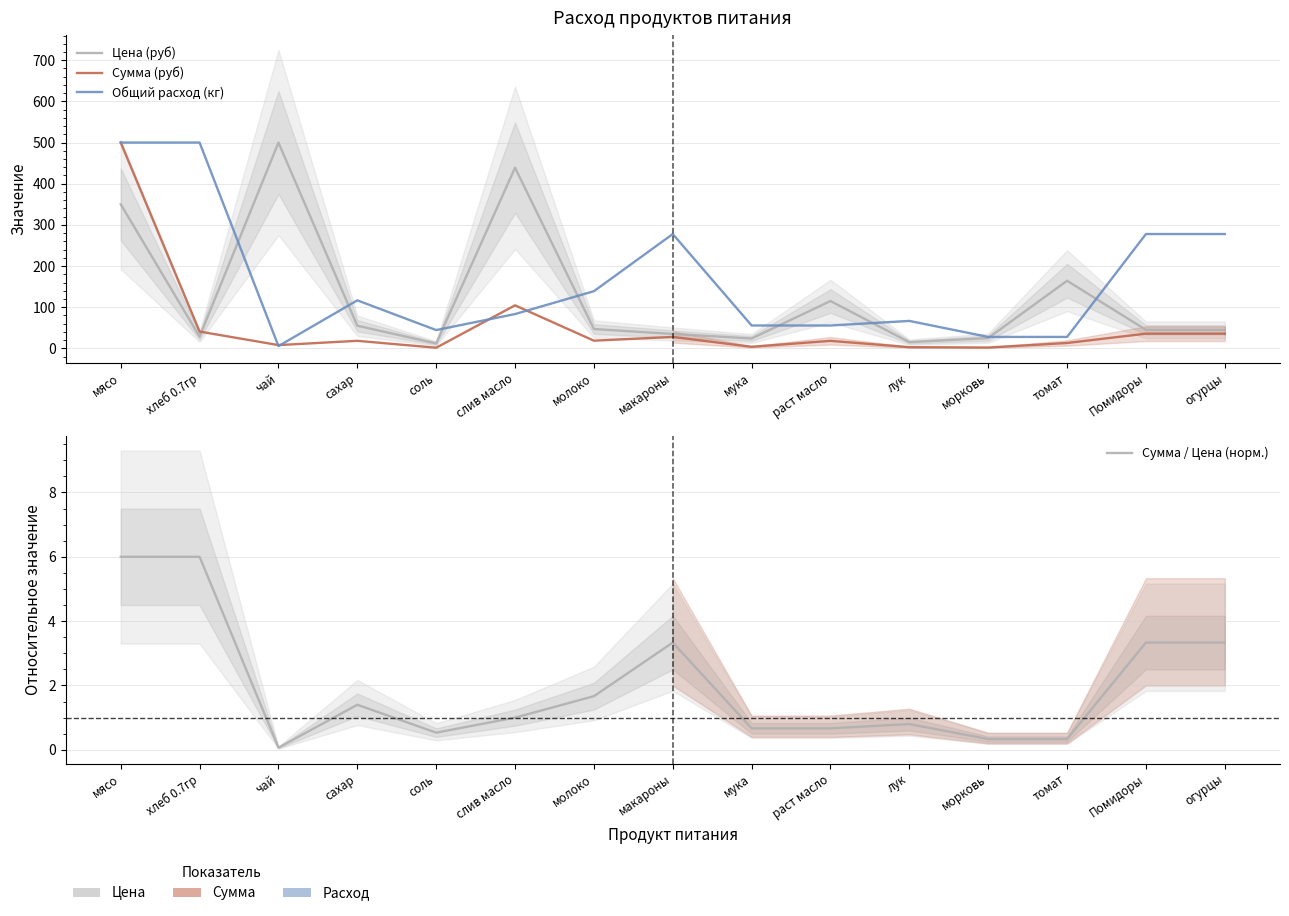

At which category does Сумма / Цена (норм.) reach its first local valley?

чай